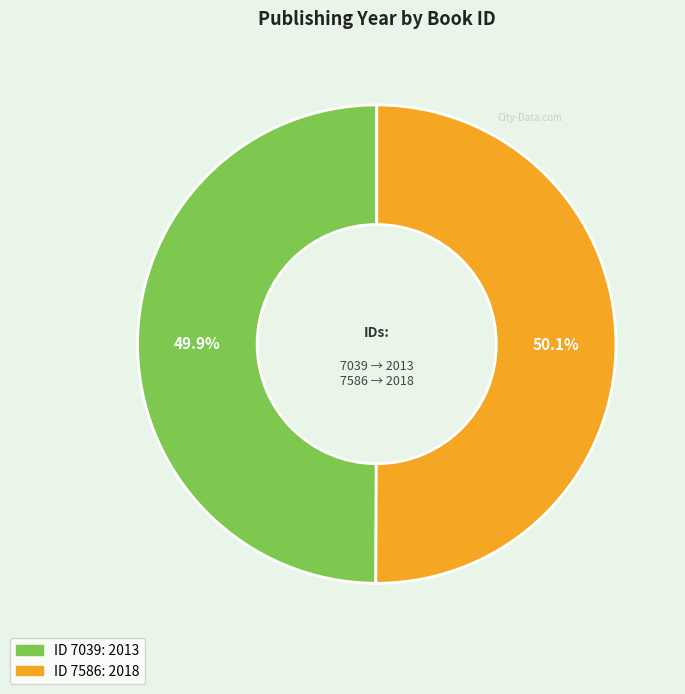

Is there any slice that represents more than half of the pie?

Yes